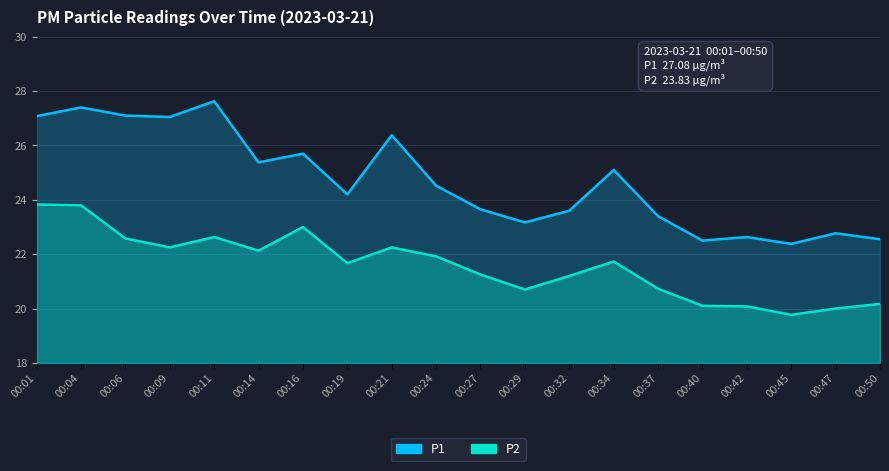

The P1 series shows 27.6 at 00:11. True or false?

True